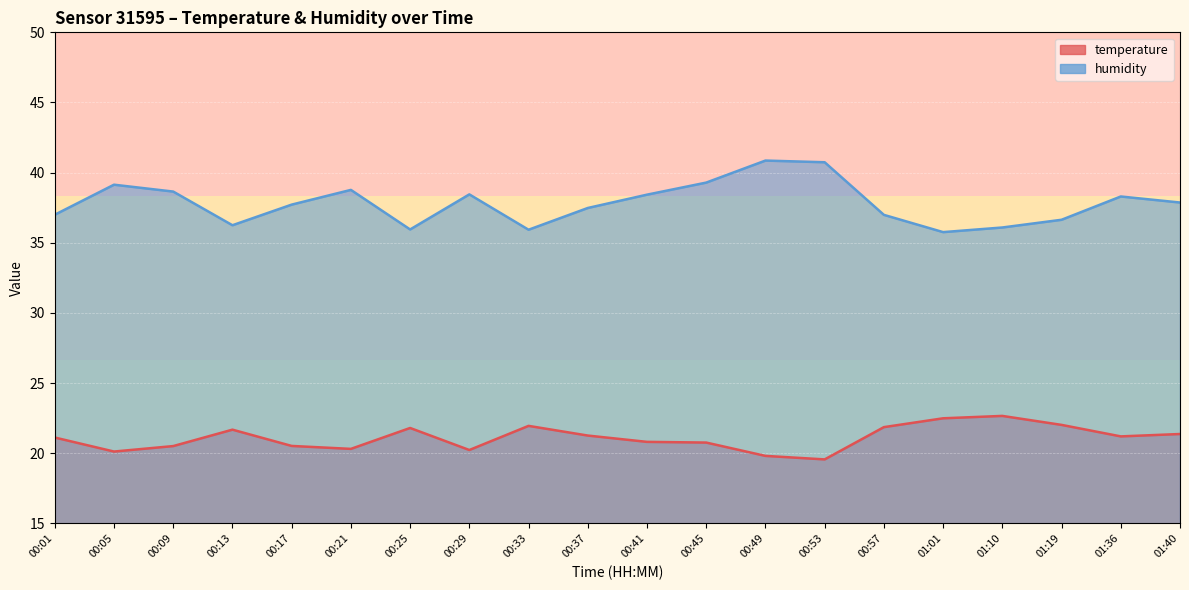

What is the difference between the humidity values at 00:41 and 01:10?

2.3